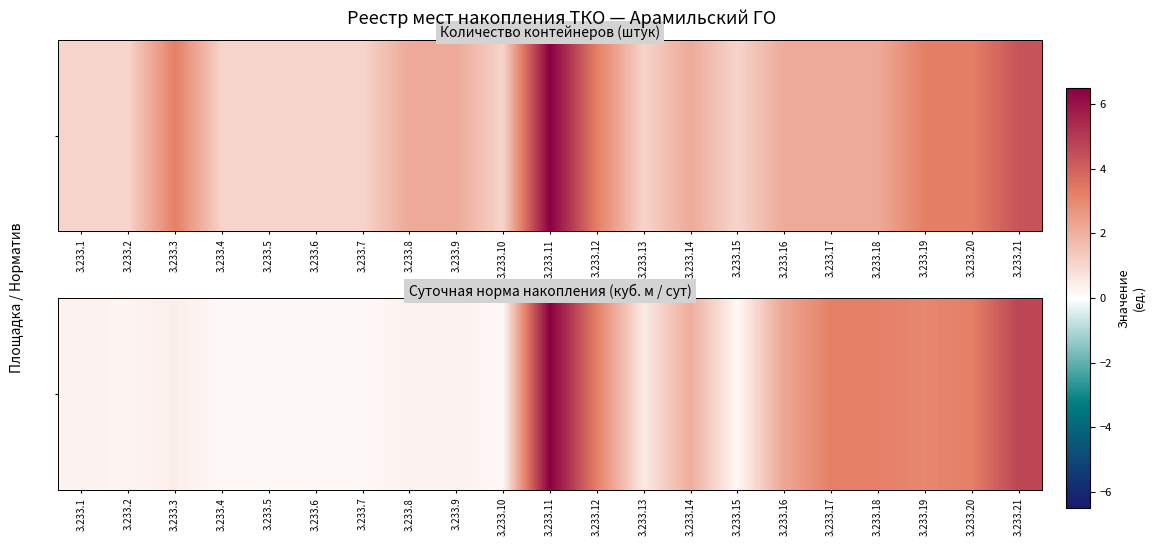

Reading left to right, extract all data points from this chart.

0.3	0.3	0.4	0.2	0.2	0.2	0.2	0.3	0.3	0.1	6.0	3.0	0.5	1.9	0.1	2.1	3.0	3.0	2.8	3.0	4.3